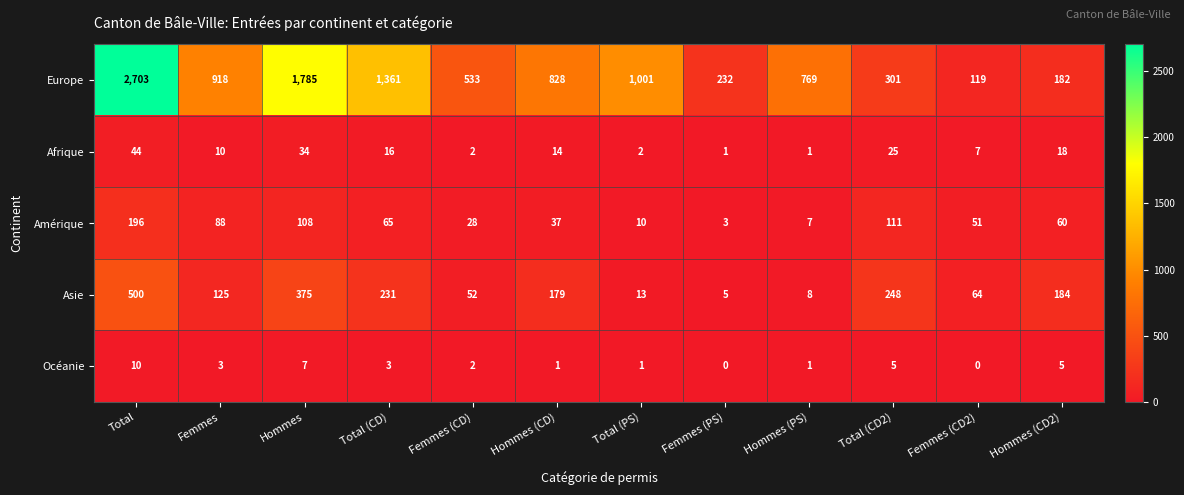

How many distinct data groups are displayed?

5